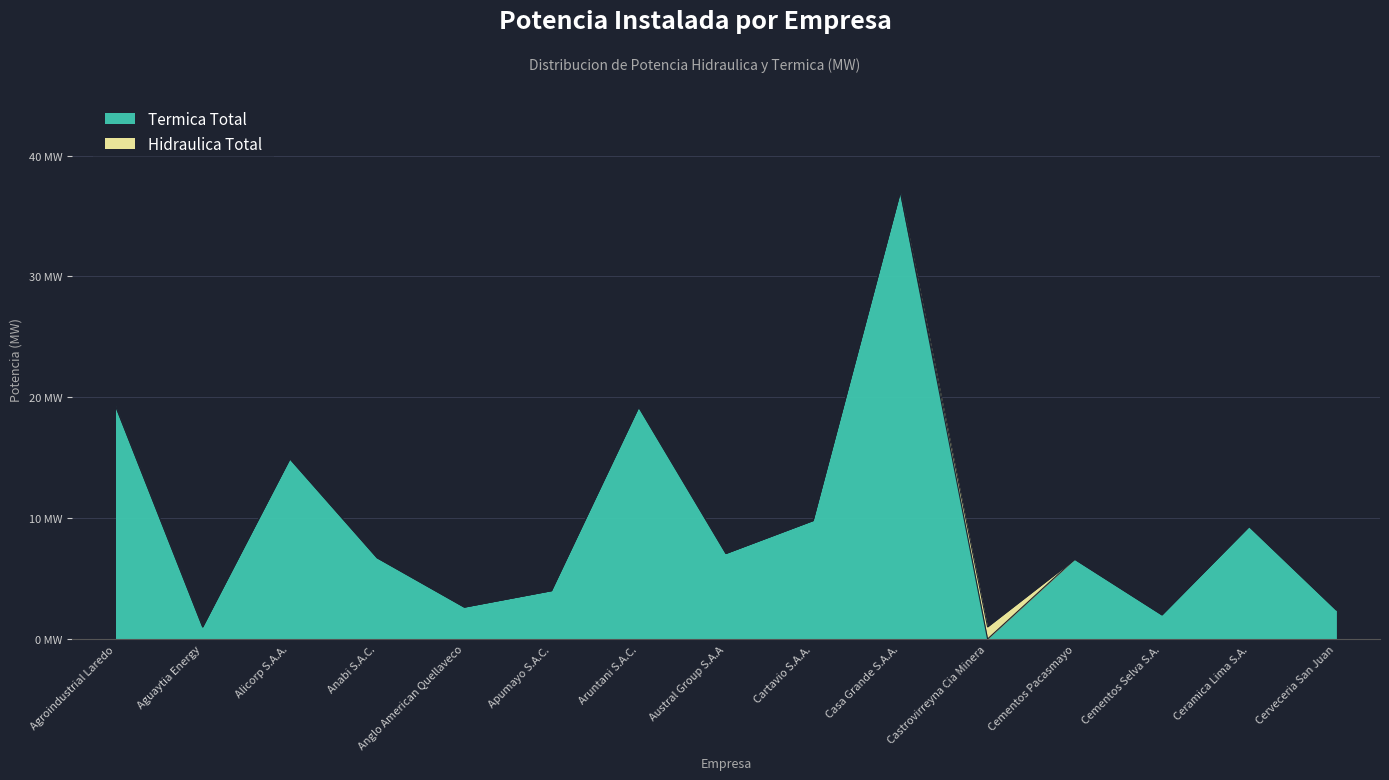

Read the value at Apumayo S.A.C..

4.0